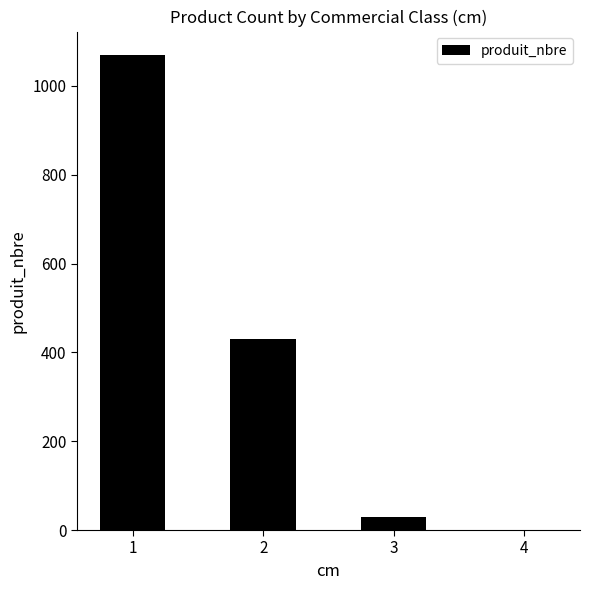

How many distinct data groups are displayed?

1